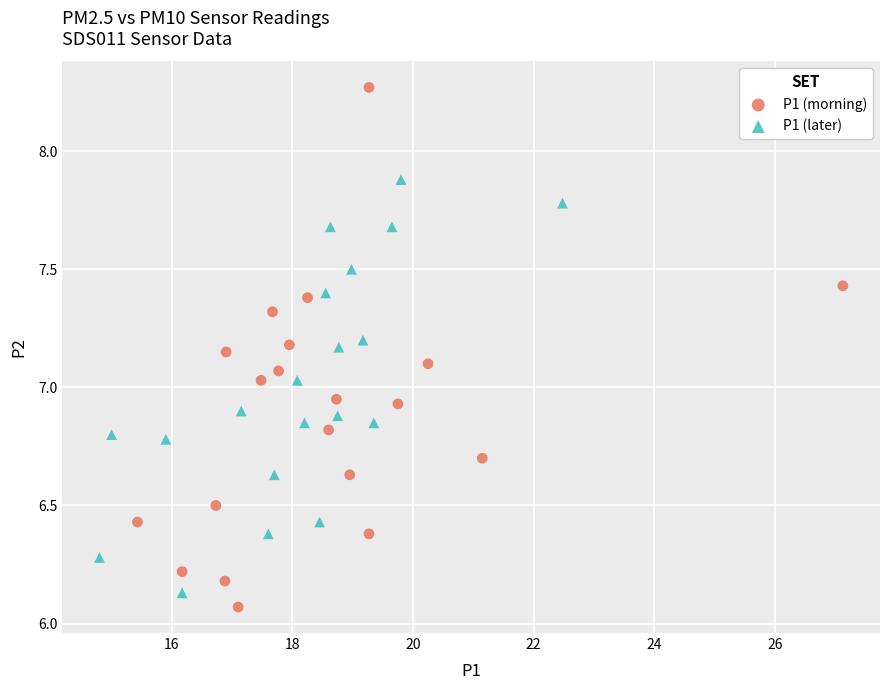

Which series has the widest spread of Y values?

P1 (morning)